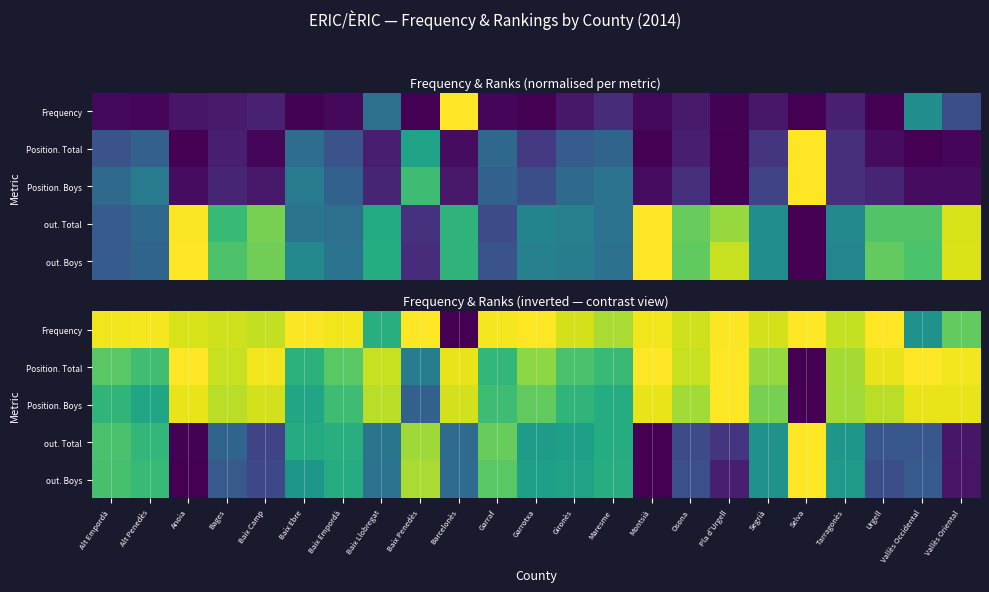

What is the total value across all series at Baix Empordà?

3.7